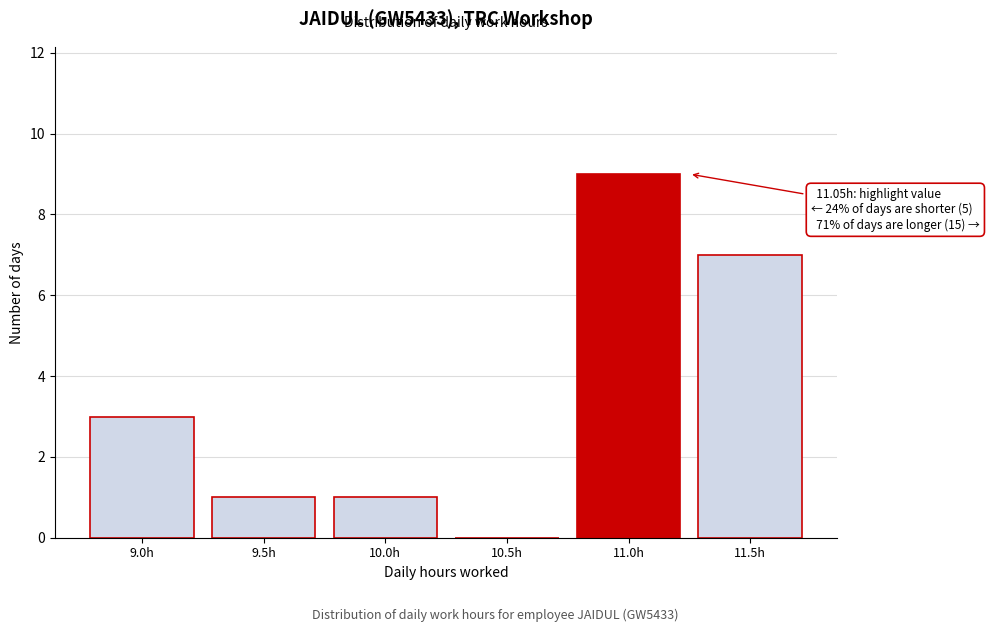

Reading right to left, what are all the values shown in this chart?

11.5h=7	11.0h=9	10.5h=0	10.0h=1	9.5h=1	9.0h=3